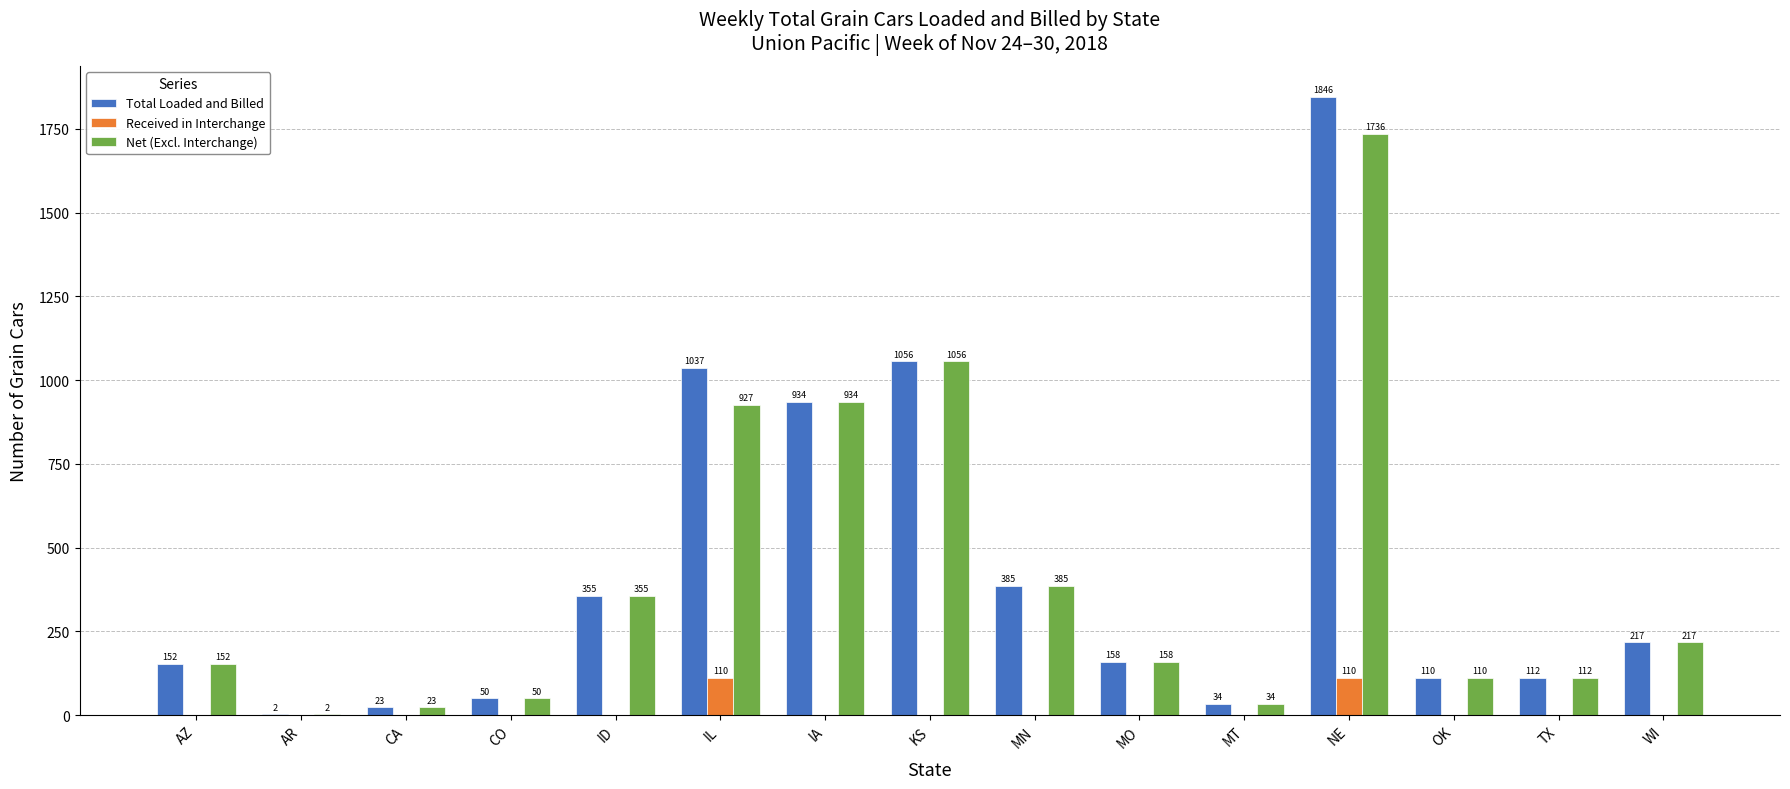

Which category has the highest value in the Total Loaded and Billed series?

NE